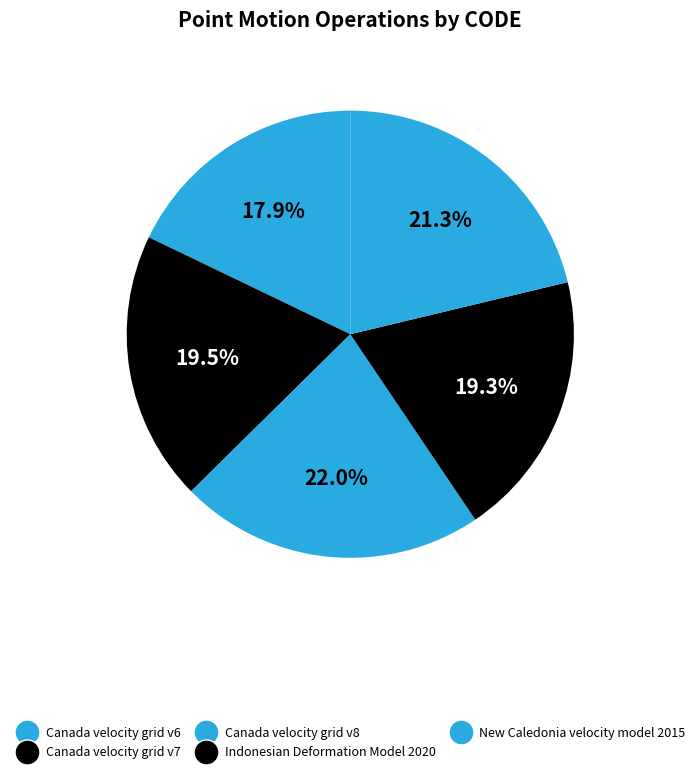

The Canada velocity grid v6 slice represents 33% of the pie. True or false?

False